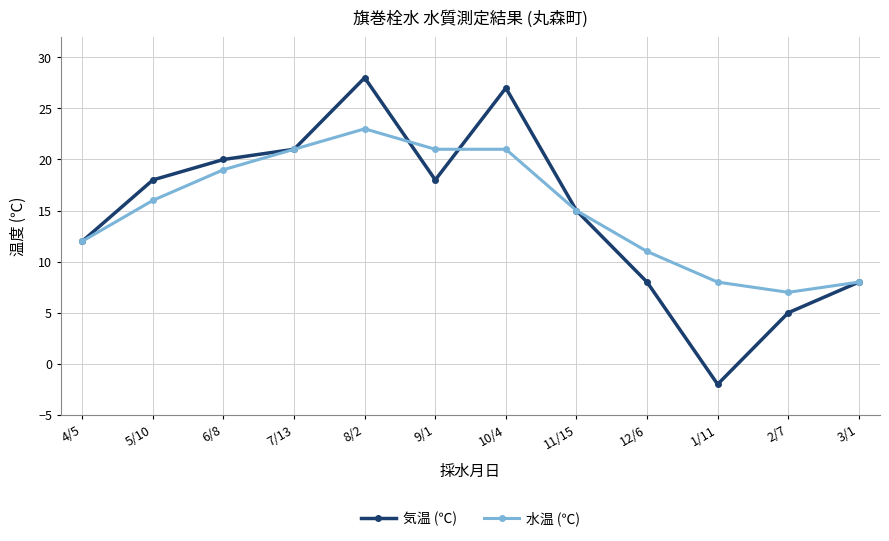

True or false: 気温 (℃) has more than 2 points higher than both neighbors.

False